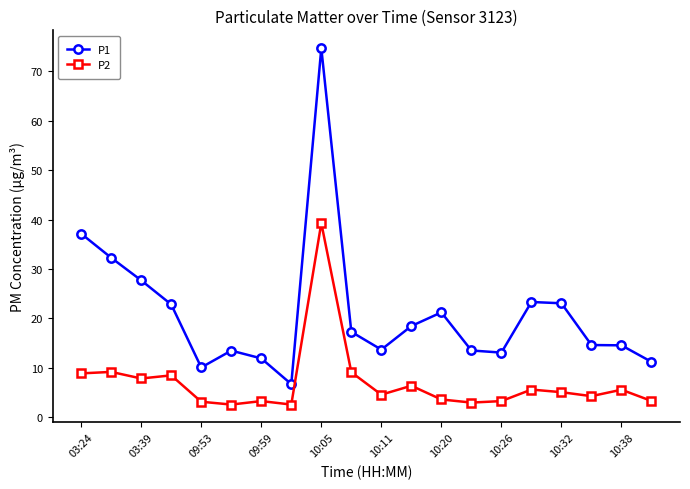

Which series has the largest total across all categories?

P1